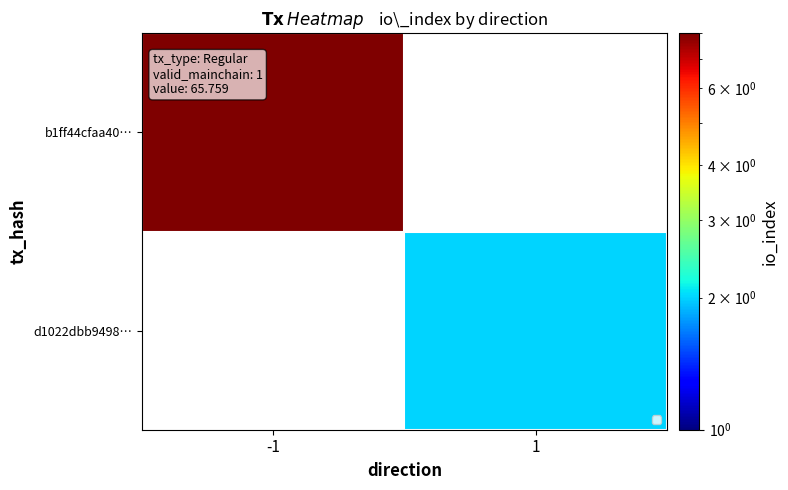

List the labels in order of b1ff44cfaa40… value, smallest first.

-1, 1